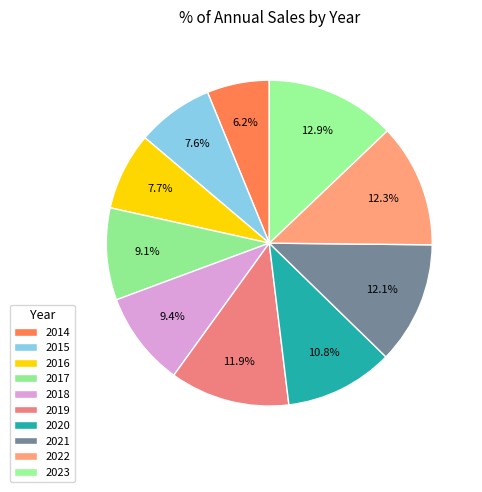

What portion of the pie excludes 2015?

92.4%